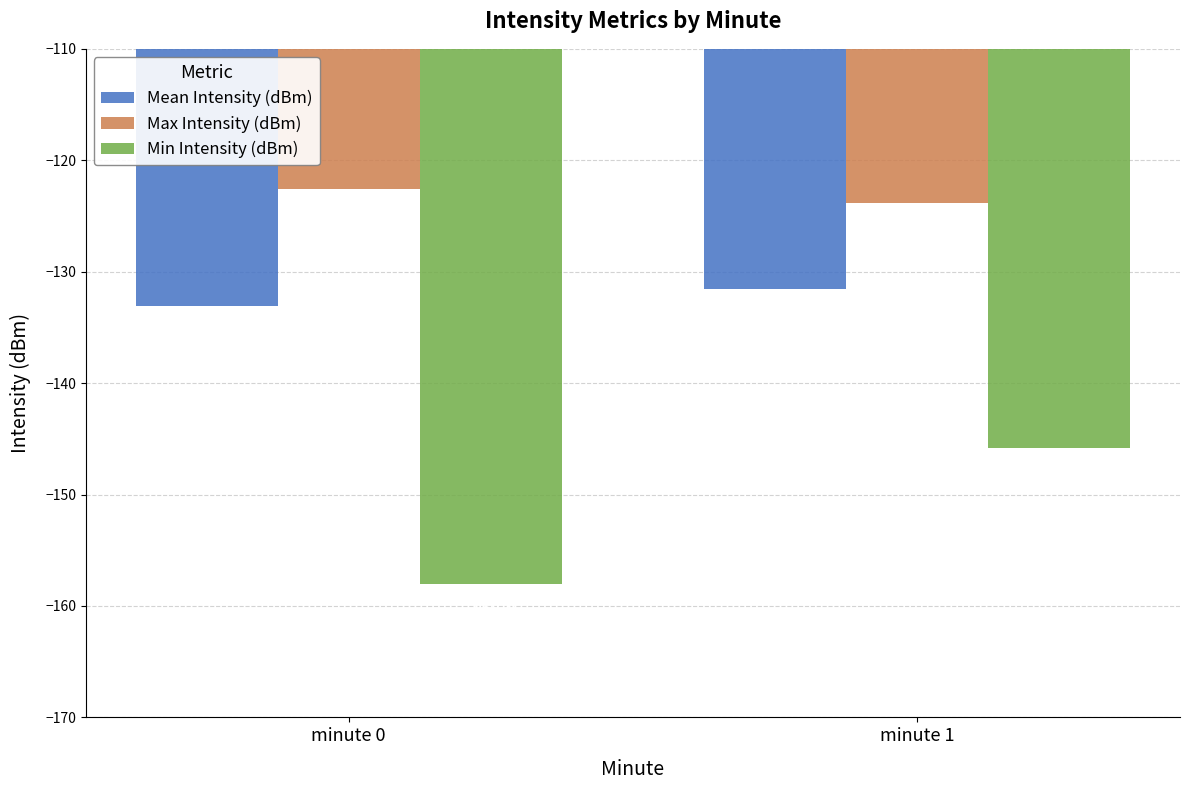

Count the number of categories in the chart.

2